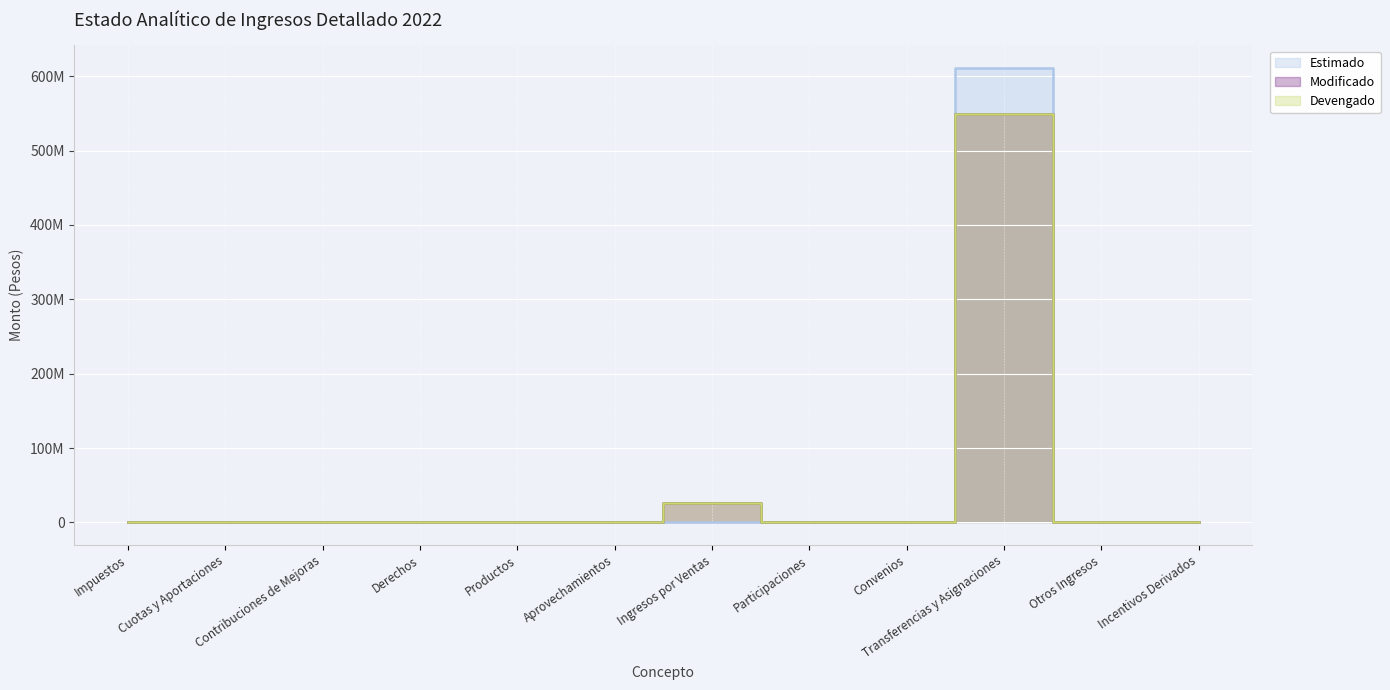

At how many categories does at least one series exceed 211355721?

1